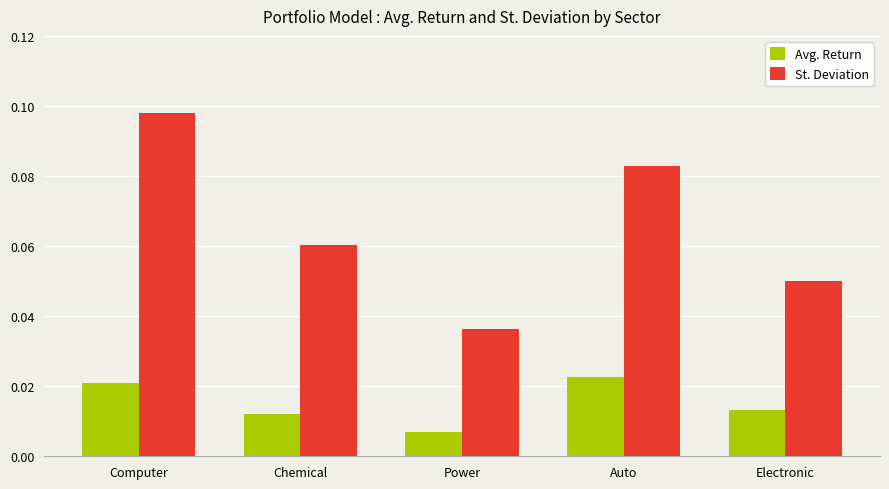

At which category is the sum across all series the highest?

Computer